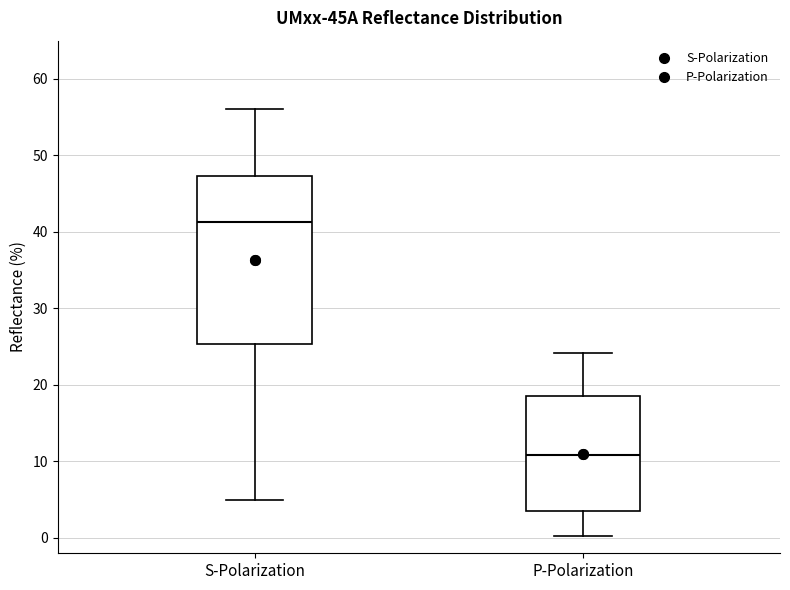

Which box's median line is the lowest?

P-Polarization